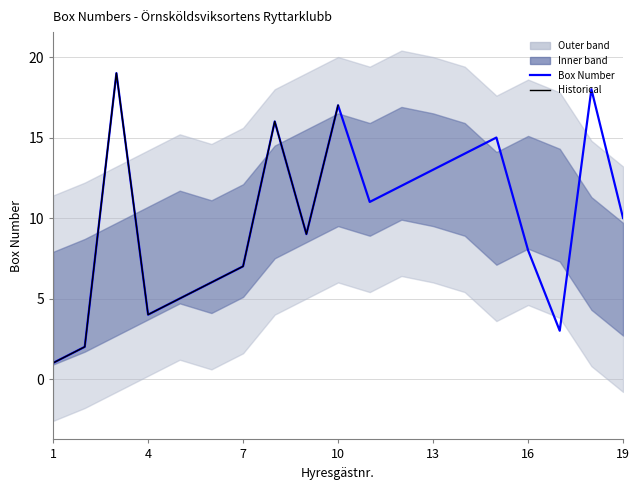

Reading left to right, list all the values displayed in this chart.

1=1	2=2	3=19	4=4	5=5	6=6	7=7	8=16	9=9	10=17	11=11	12=12	13=13	14=14	15=15	16=8	17=3	18=18	19=10